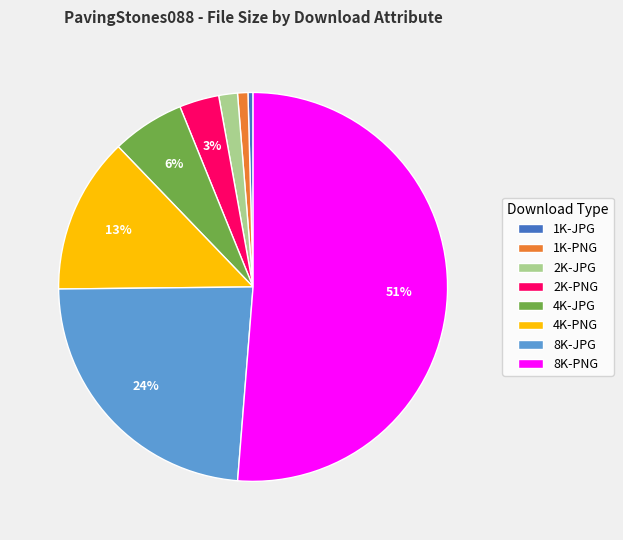

True or false: 4K-PNG accounts for 2% of the total.

False